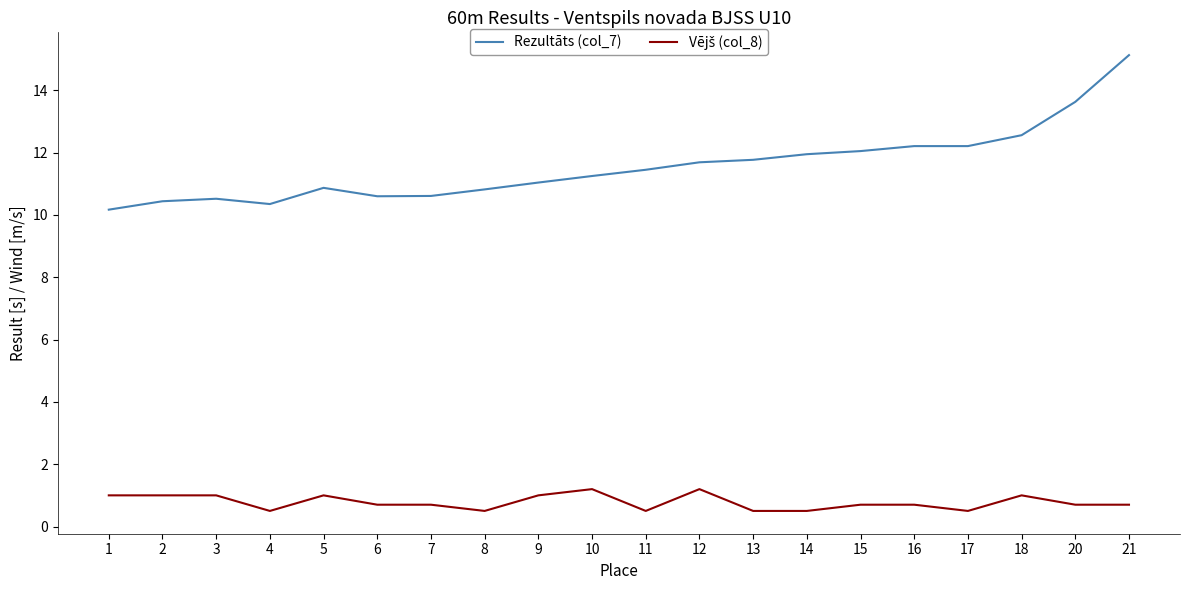

The Rezultāts (col_7) series shows 10.3 at 4. True or false?

True